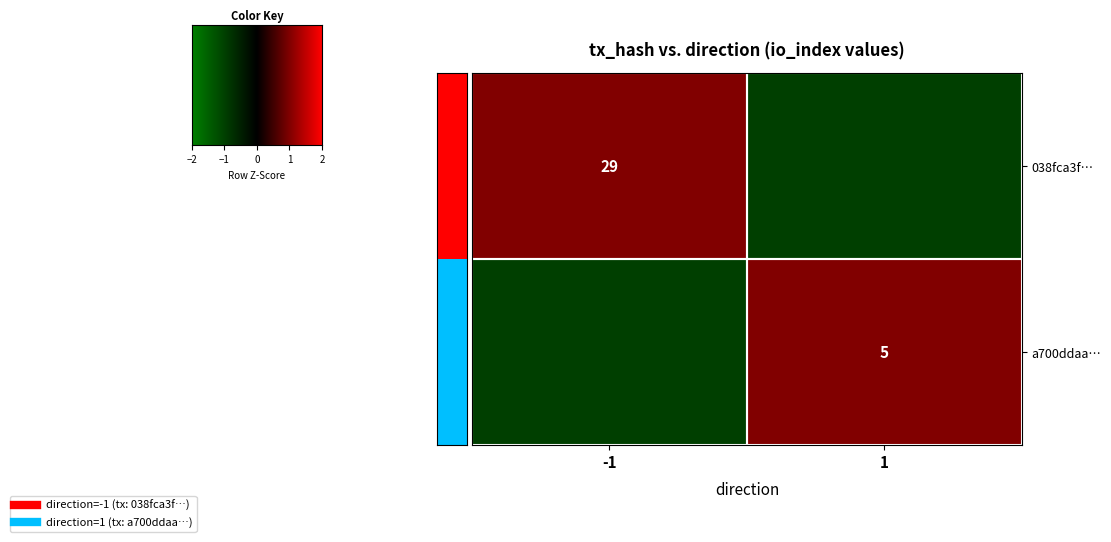

How many negative values does the a700ddaa… series have?

1